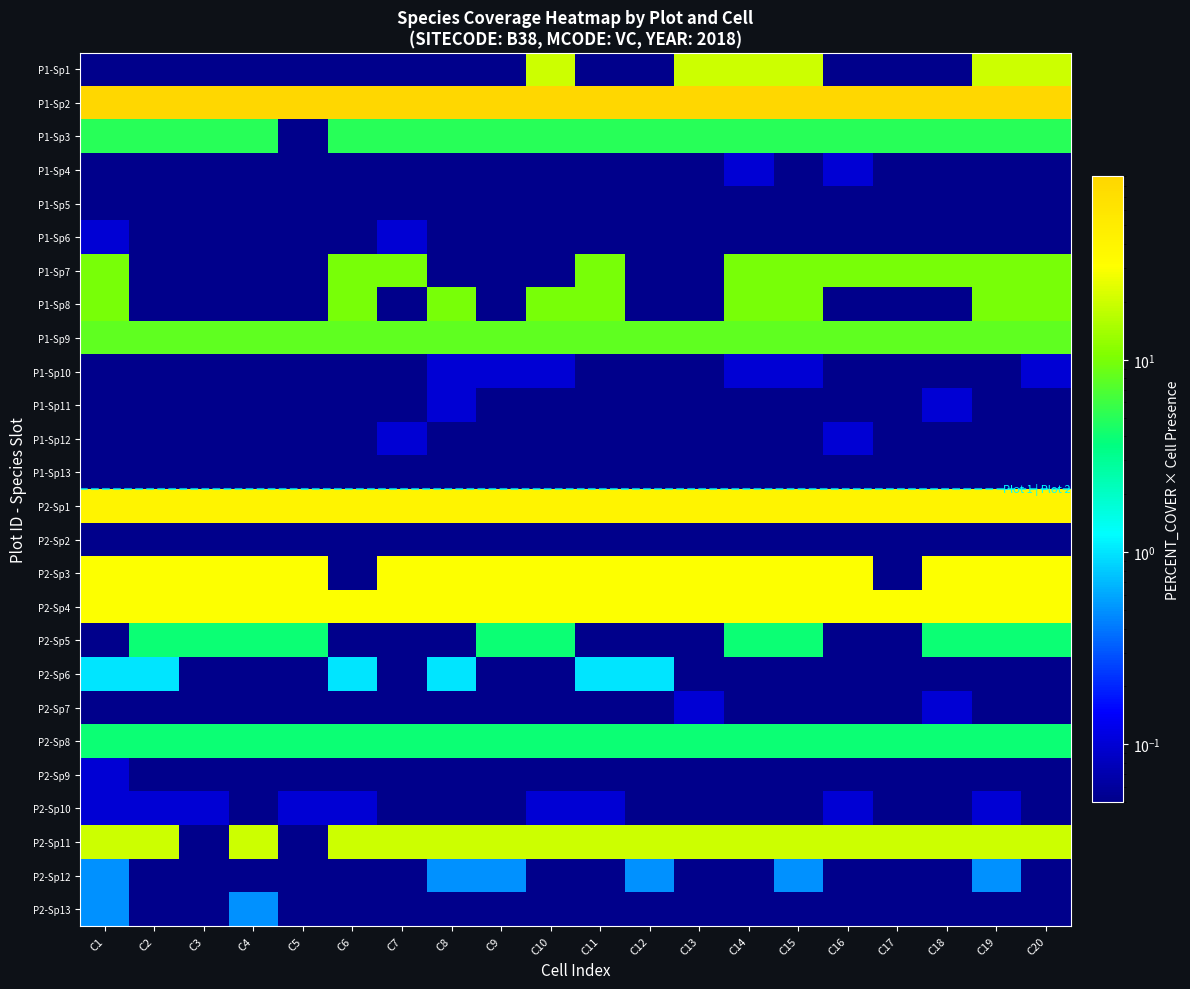

Which has a higher value, C2 or C9?

C2